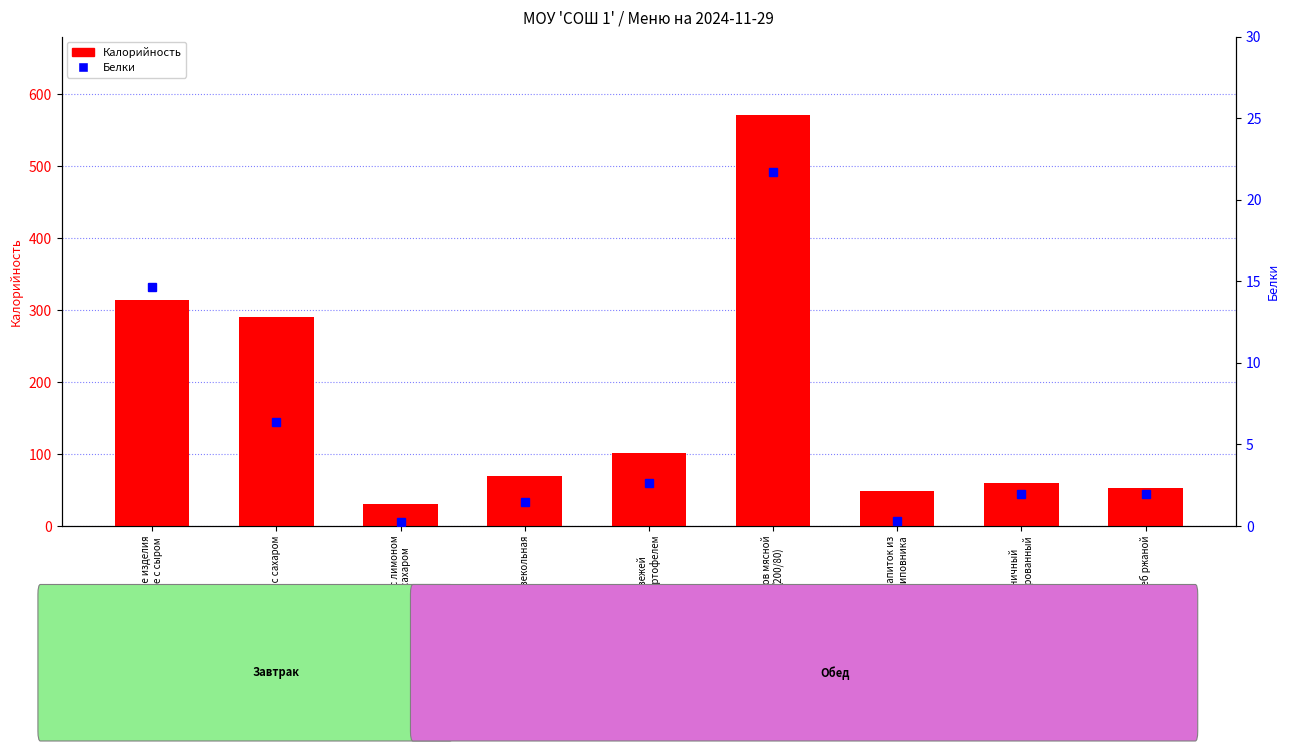

What is the difference between the Калорийность values at Икра свекольная and Напиток из
шиповника?

20.4